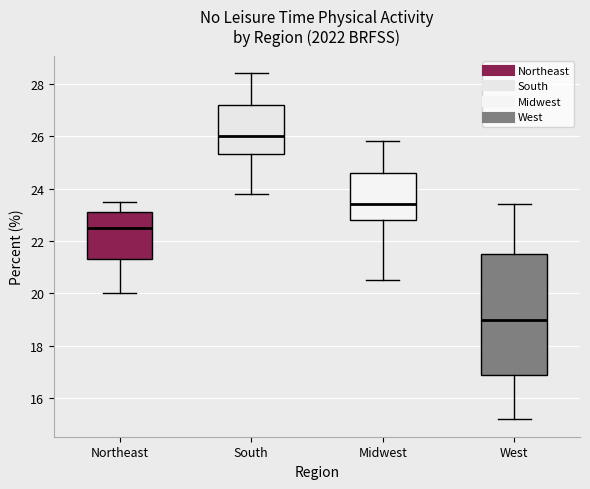

Reading left to right, transcribe this box plot: for each box, give where its median line is, the range the box spans, and where its two whiskers end, as read against the y-axis. The values are not printed on the chart, so give them approximately, as read against the axis.

Northeast: median 22.6, box 21.4 to 23.2, whiskers 20.0 to 23.6
South: median 26.0, box 25.4 to 27.2, whiskers 23.8 to 28.4
Midwest: median 23.4, box 22.8 to 24.6, whiskers 20.6 to 25.8
West: median 19.0, box 17.0 to 21.6, whiskers 15.2 to 23.4